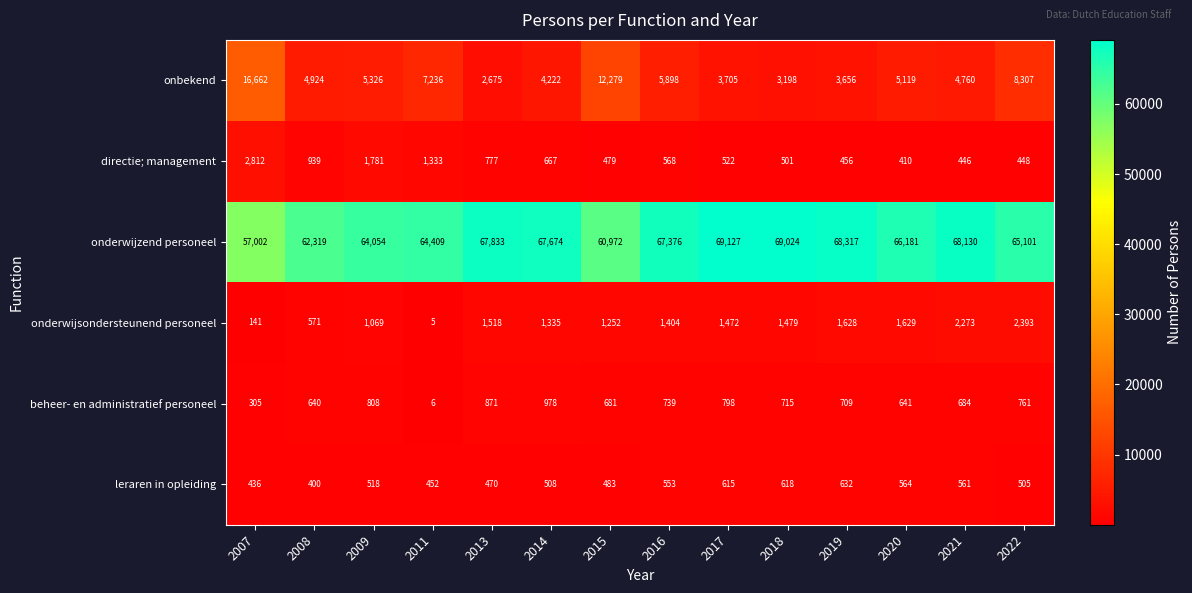

What is the sum of all onderwijzend personeel values?

917519